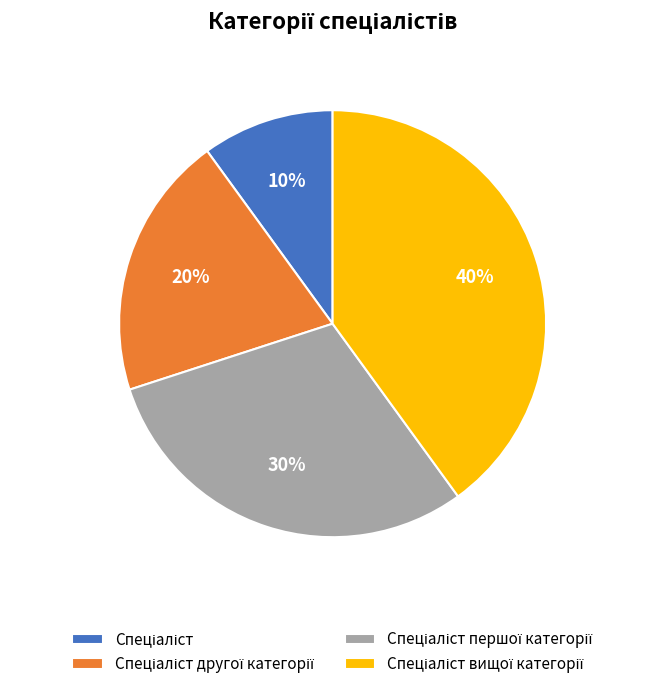

To the nearest percent, what is the difference between the largest and smallest slice percentages?

30%